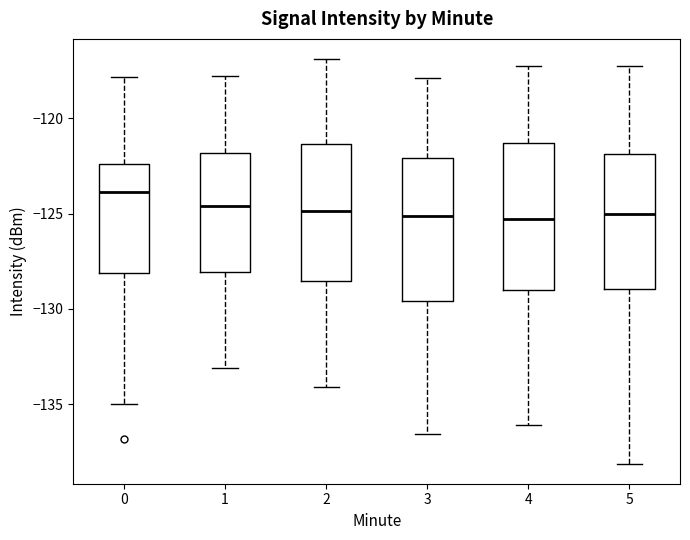

Reading left to right, transcribe this box plot: for each box, give where its median line is, the range the box spans, and where its two whiskers end, as read against the y-axis. The values are not printed on the chart, so give them approximately, as read against the axis.

0: median -124.0, box -128.0 to -122.5, whiskers -135.0 to -118.0
1: median -124.5, box -128.0 to -122.0, whiskers -133.0 to -118.0
2: median -125.0, box -128.5 to -121.5, whiskers -134.0 to -117.0
3: median -125.0, box -129.5 to -122.0, whiskers -136.5 to -118.0
4: median -125.5, box -129.0 to -121.5, whiskers -136.0 to -117.0
5: median -125.0, box -129.0 to -122.0, whiskers -138.0 to -117.0